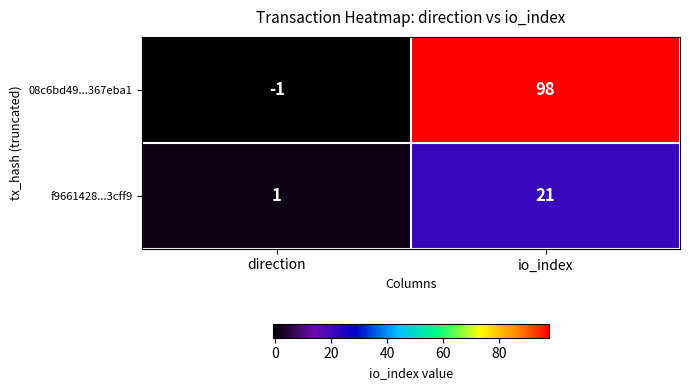

The value of 08c6bd49...367eba1 at direction is -1. True or false?

True